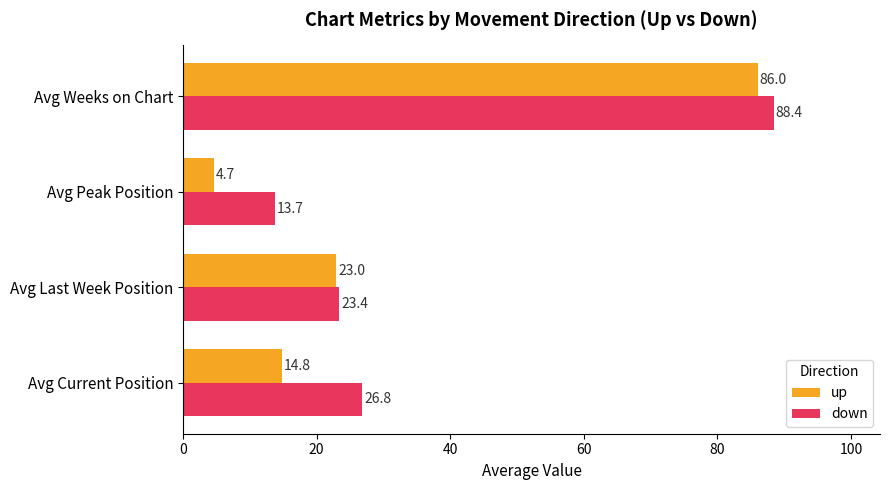

Which series has the largest total across all categories?

down